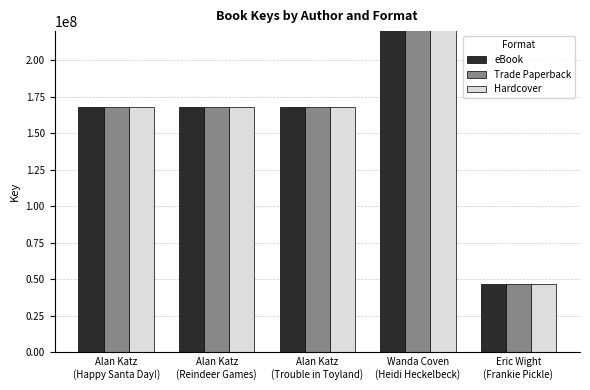

Which series has the largest total across all categories?

eBook